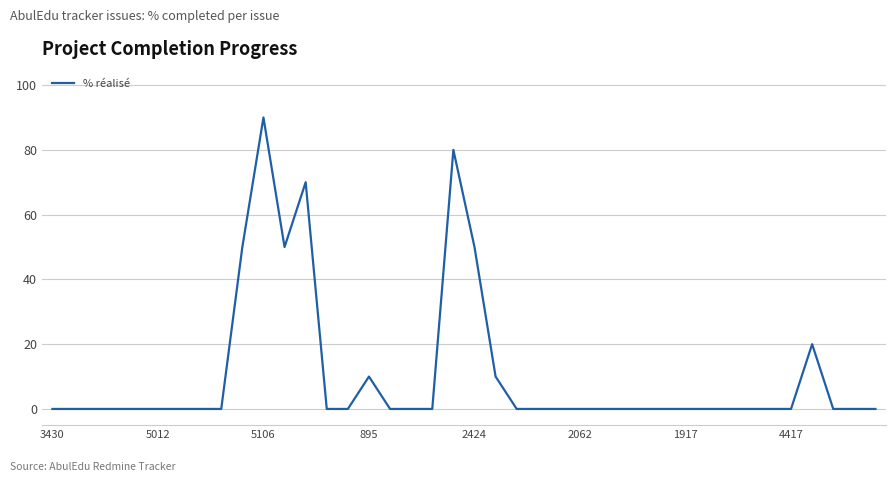

True or false: there are more than 2 points higher than both neighbors.

True